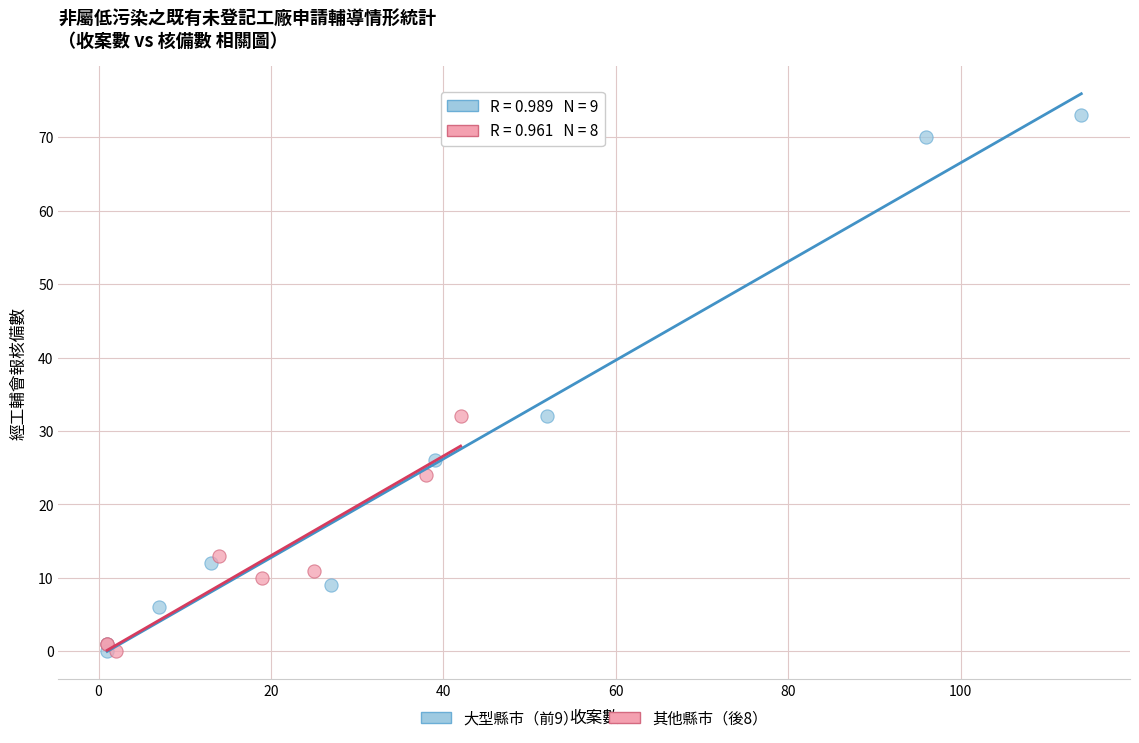

Which series has the largest Y range (max minus min)?

大型縣市（前9）